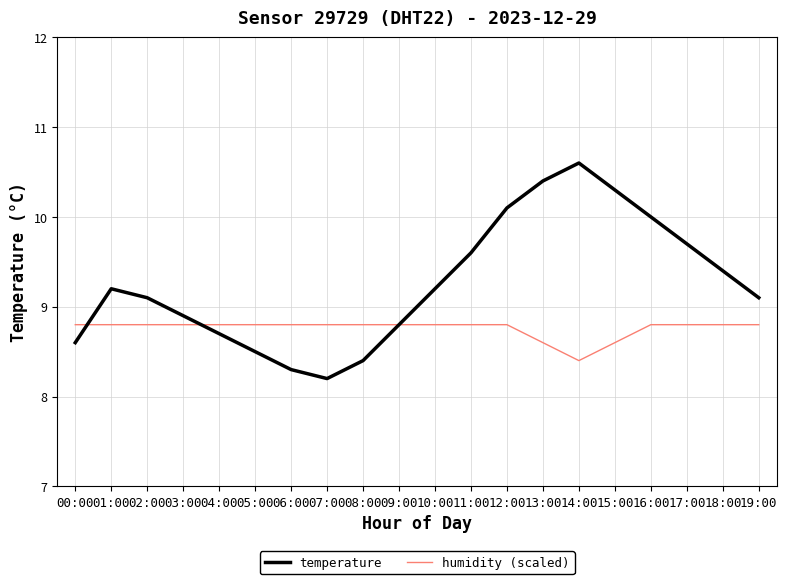

At which category does the chart reach its minimum across all series?

07:00